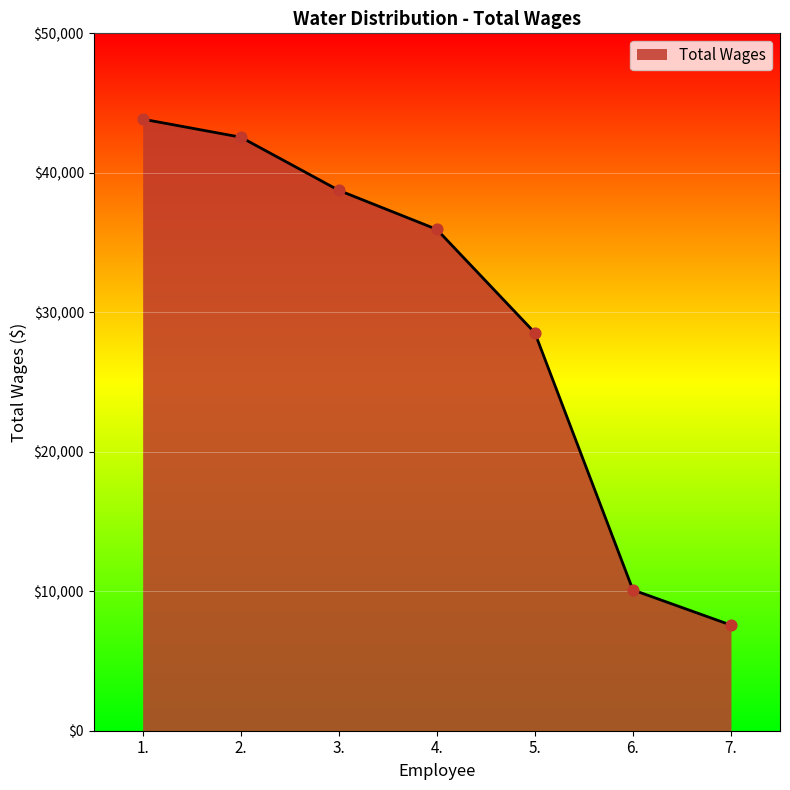

Approximately how many times larger is the value at 5. compared to 3.?

0.7